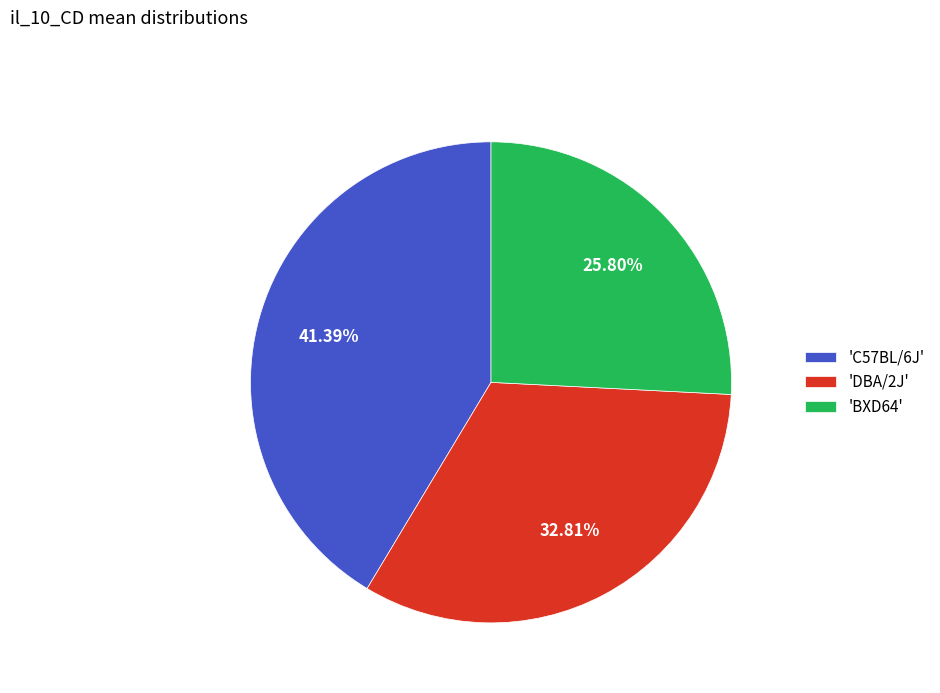

Is the sum of 'DBA/2J' and 'C57BL/6J' greater than half?

Yes